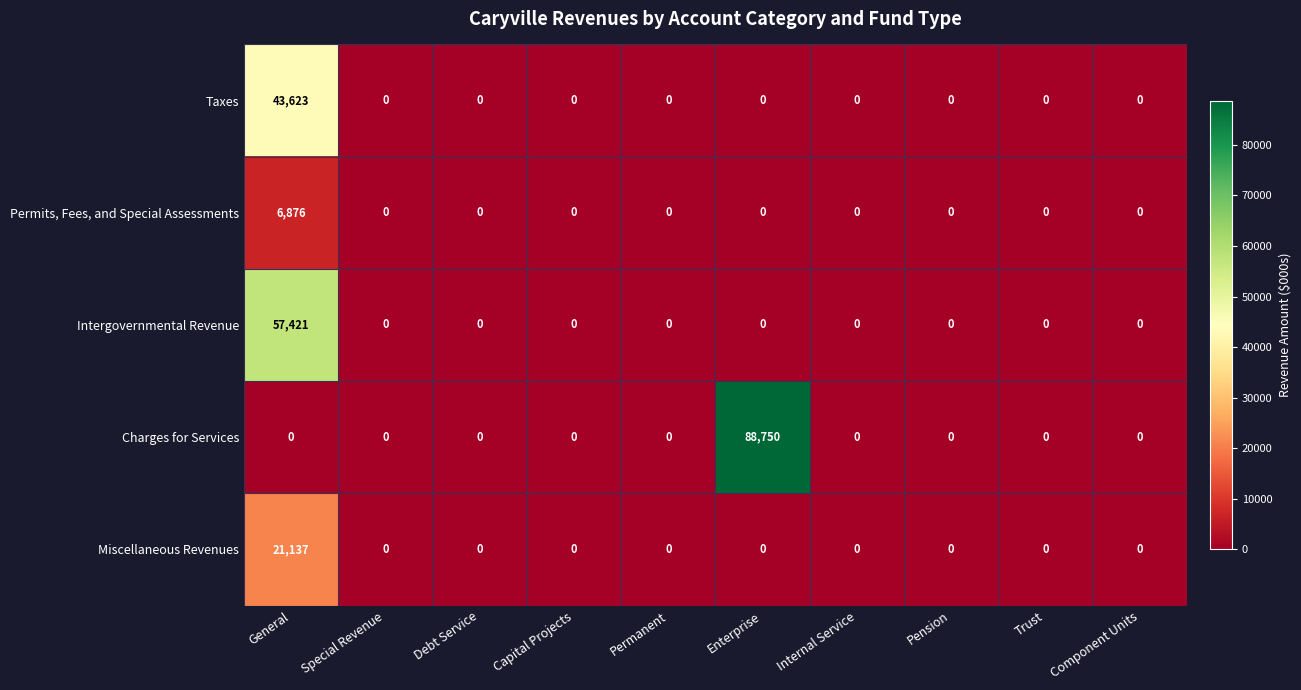

Rank the series by their maximum value, from lowest to highest.

Permits, Fees, and Special Assessments, Miscellaneous Revenues, Taxes, Intergovernmental Revenue, Charges for Services